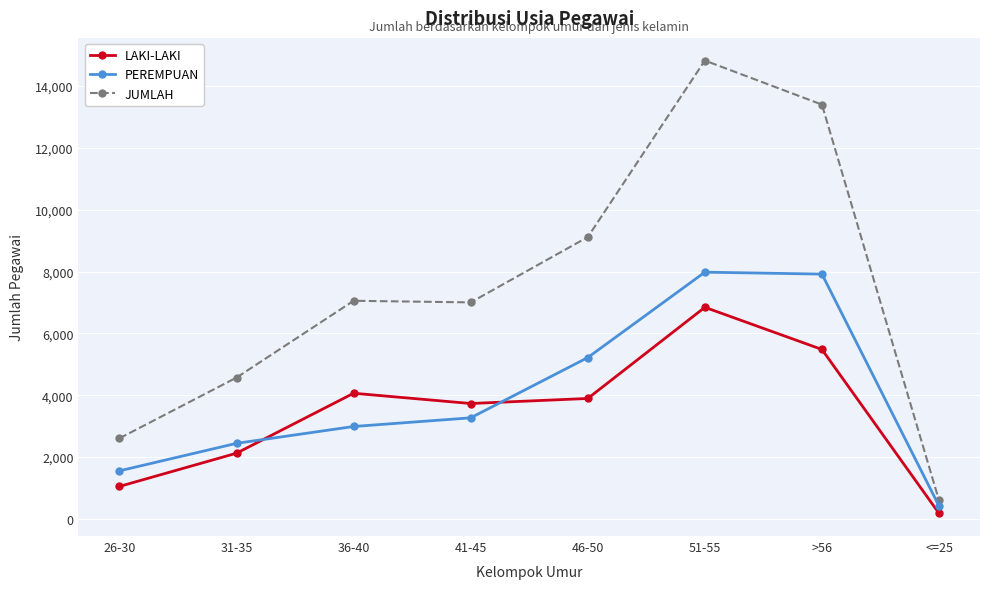

What position from the right is 31-35?

7